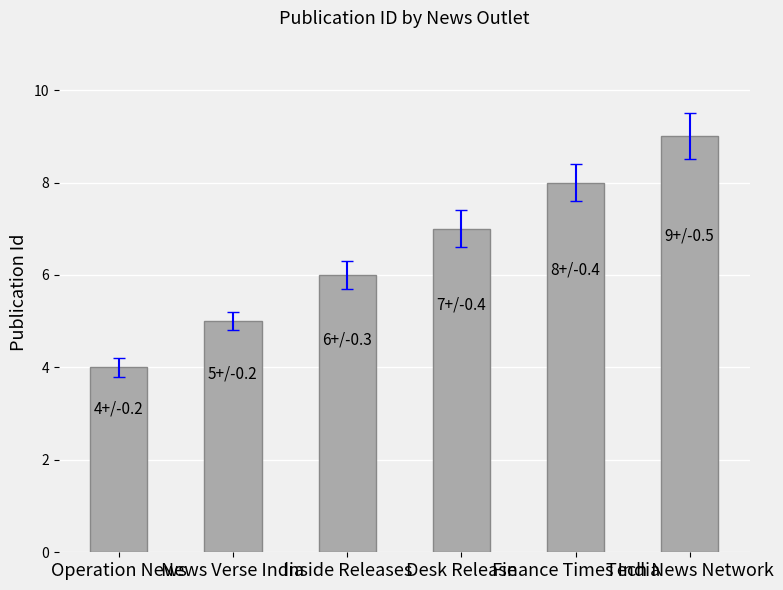

Reading left to right, list all the values displayed in this chart.

Operation News=4	News Verse India=5	Inside Releases=6	Desk Release=7	Finance Times India=8	Tech News Network=9